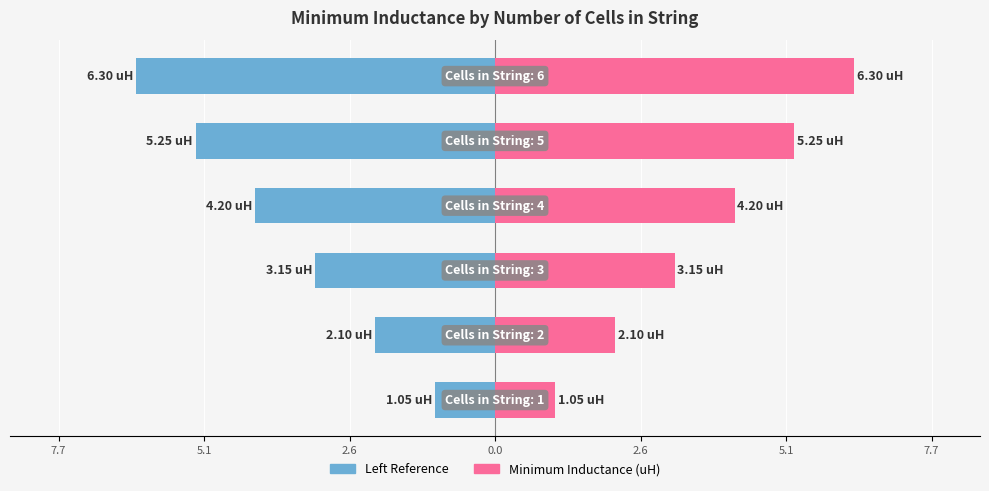

True or false: Left (Blue) has a value of -2.7 at 0.0.

False